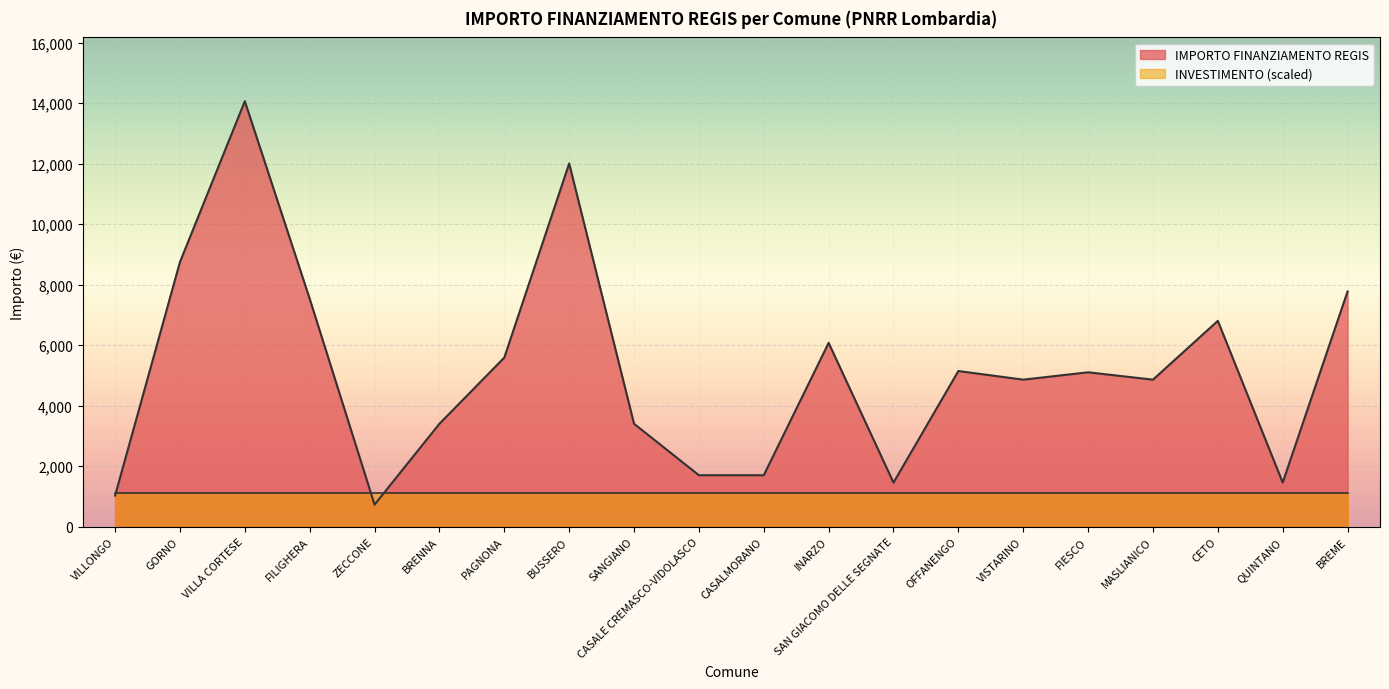

List the labels in order of value, smallest first.

ZECCONE, VILLONGO, SAN GIACOMO DELLE SEGNATE, QUINTANO, CASALE CREMASCO-VIDOLASCO, CASALMORANO, BRENNA, SANGIANO, VISTARINO, MASLIANICO, FIESCO, OFFANENGO, PAGNONA, INARZO, CETO, FILIGHERA, BREME, GORNO, BUSSERO, VILLA CORTESE